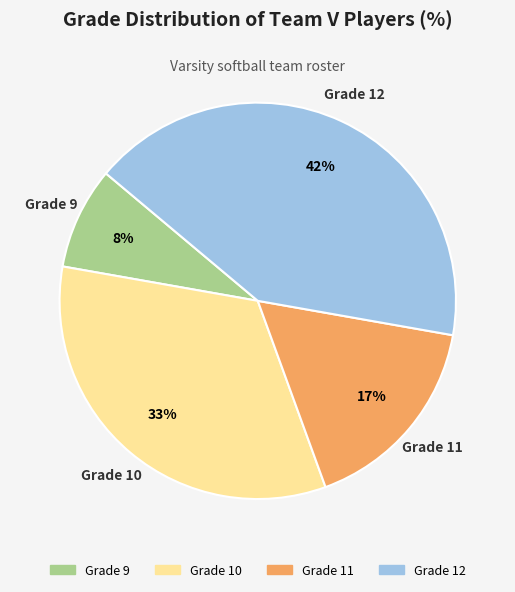

Which slice is the largest?

Grade 12